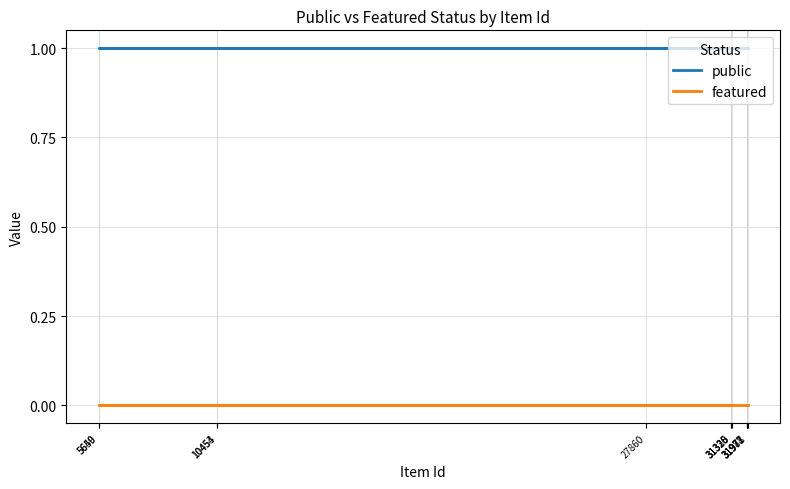

What is the spread (max minus min) of values at 31978?

1